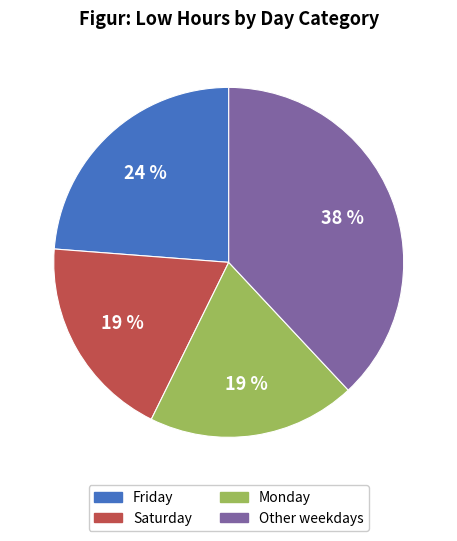

Is there a majority slice in this chart?

No